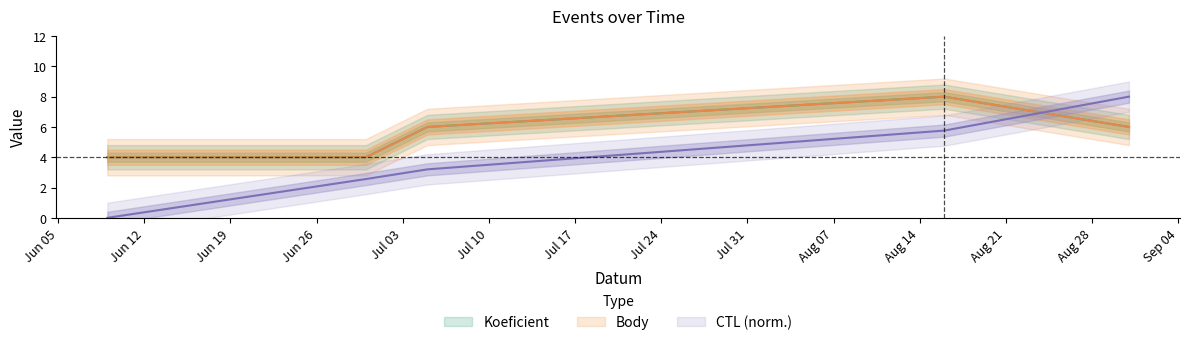

True or false: Body has a value of 4.0 at 2012-06-30.

True